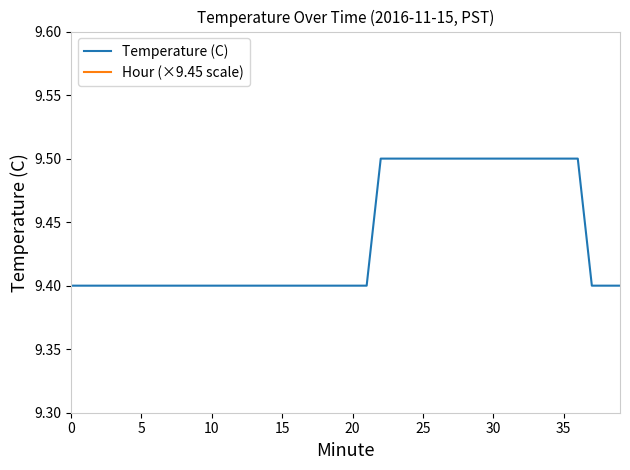

What is the label of the 16th point from the left?

15